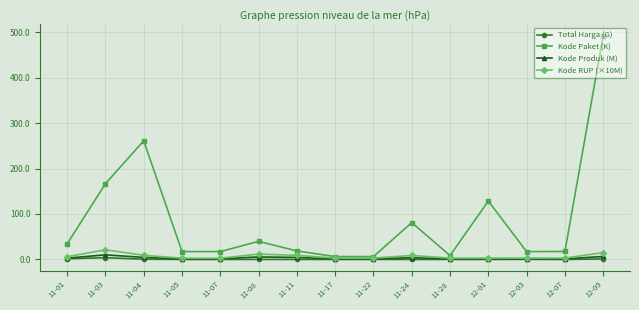

True or false: Total Harga (G) has more than 0 points higher than both neighbors.

True